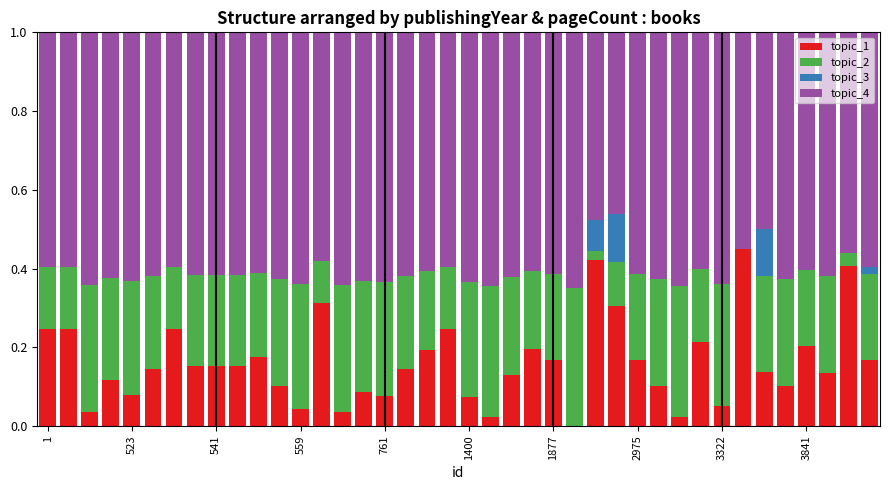

Which series has the widest spread of values?

topic_1